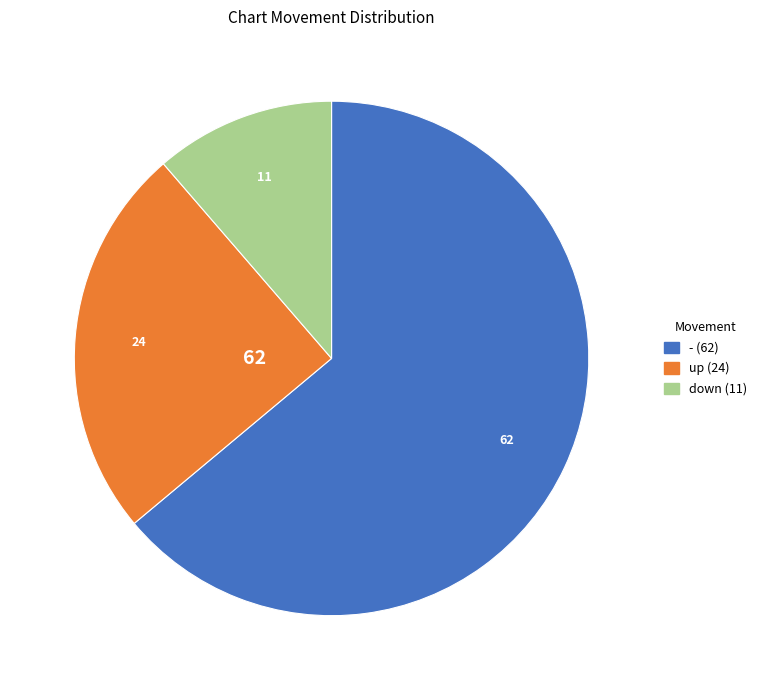

Is down the majority of the pie?

No